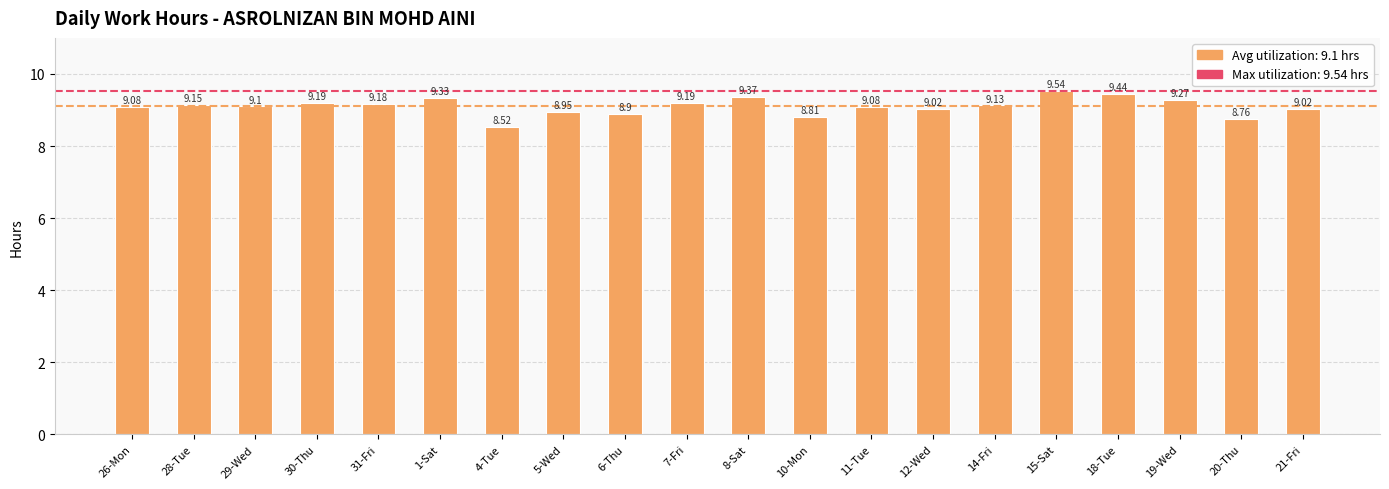

What is the minimum value shown in the chart?

8.5